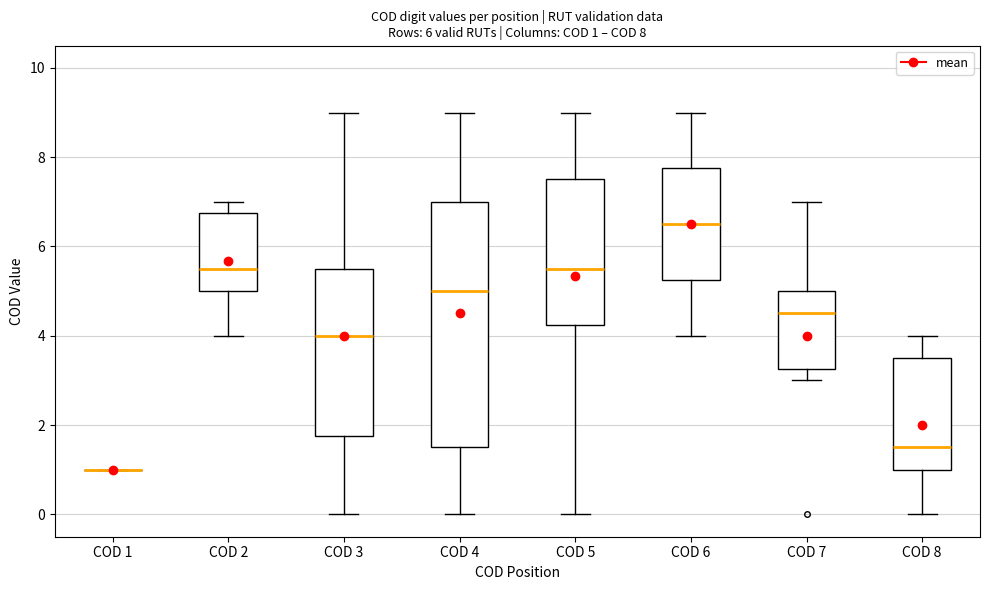

Comparing the boxes themselves (not the whiskers), which one is the tallest?

COD 4